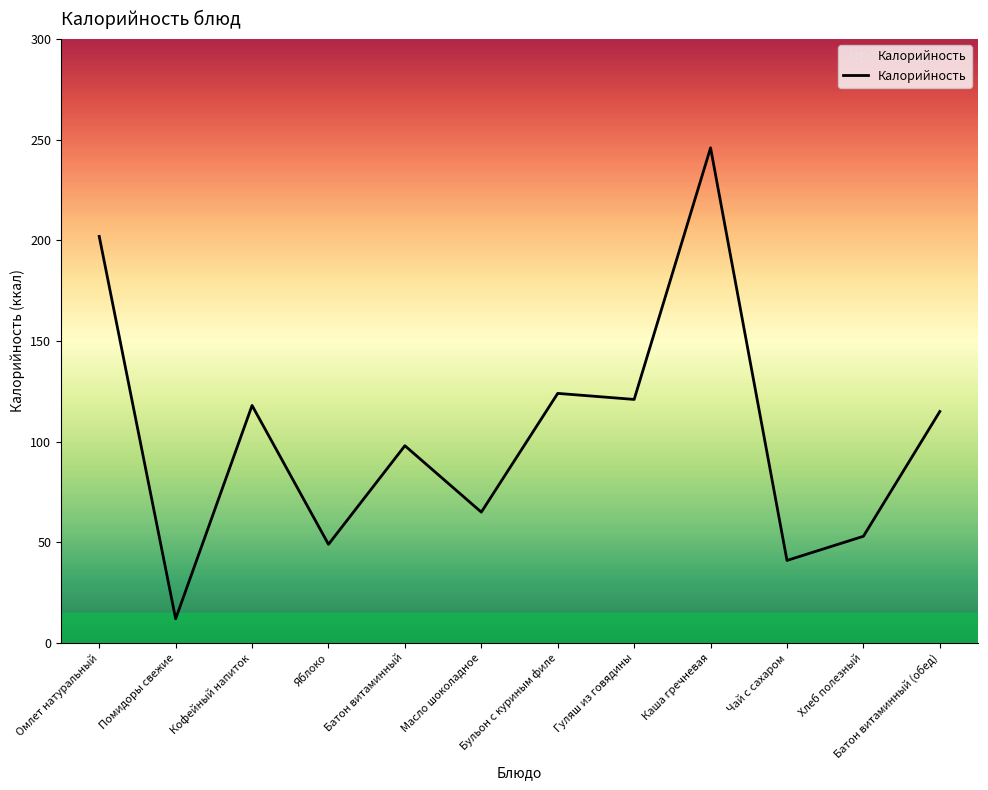

What is the change in value from Помидоры свежие to Бульон с куриным филе?

+112